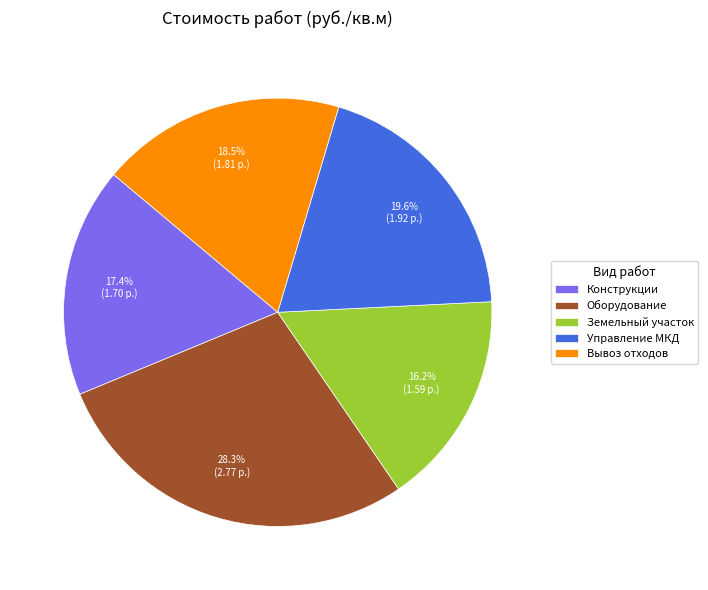

How many slices are in this pie chart?

5